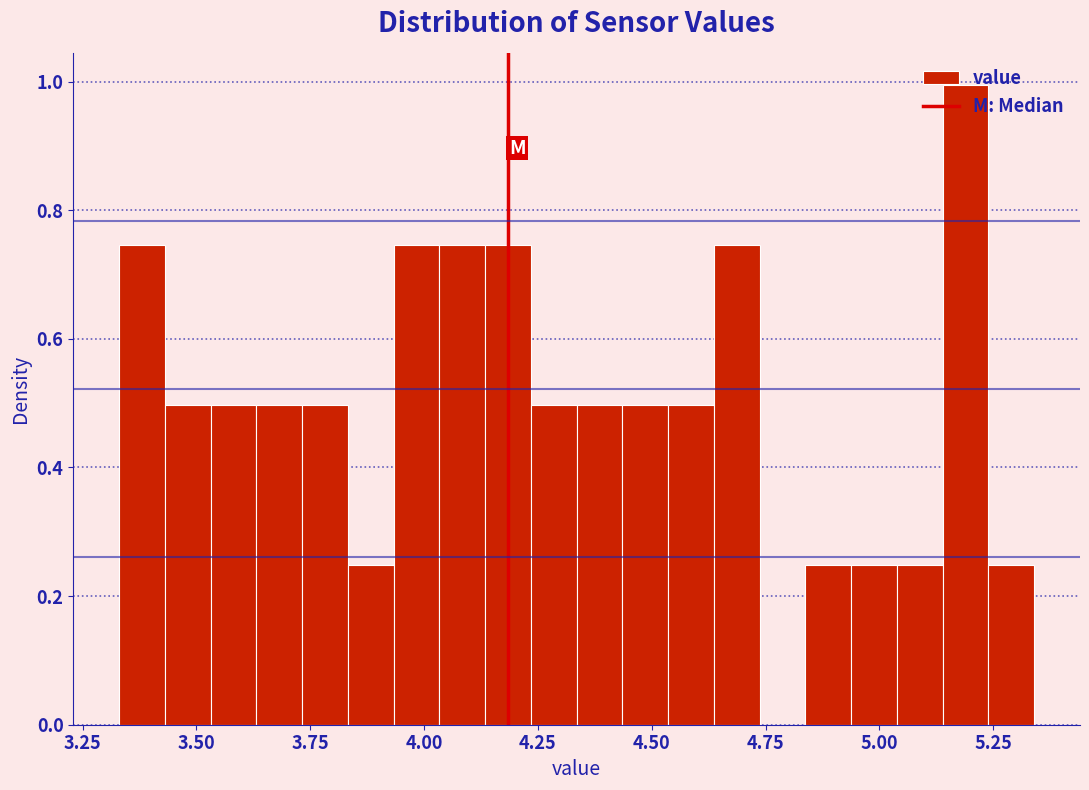

Around what value on the x-axis is the tallest bar? Give the approximate position of its centre, as read against the axis.

5.20